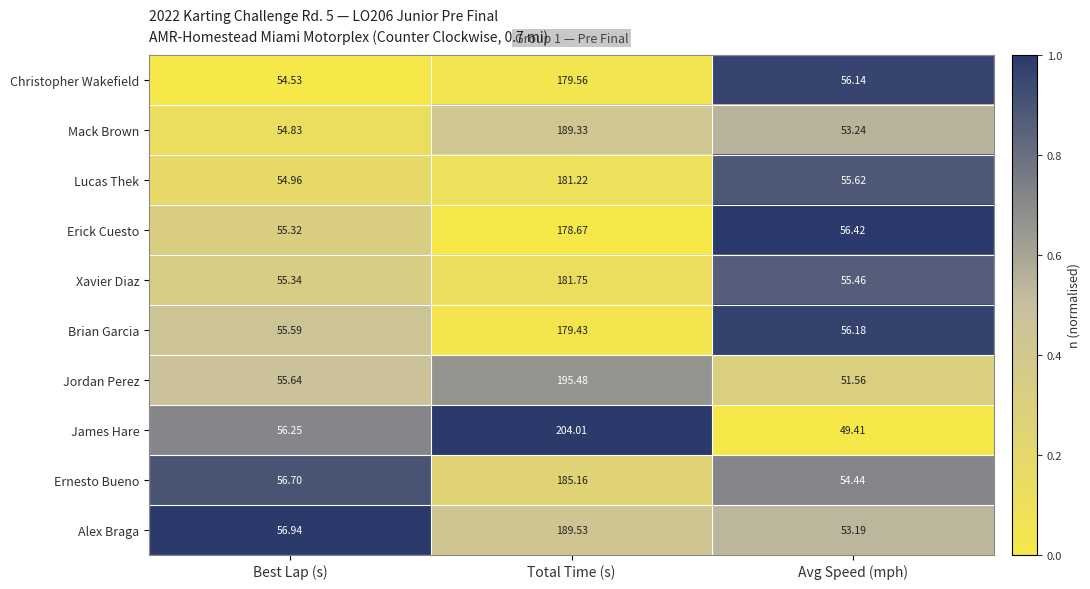

Is the value of Xavier Diaz at Total Time (s) greater than the value of Christopher Wakefield at Total Time (s)?

Yes